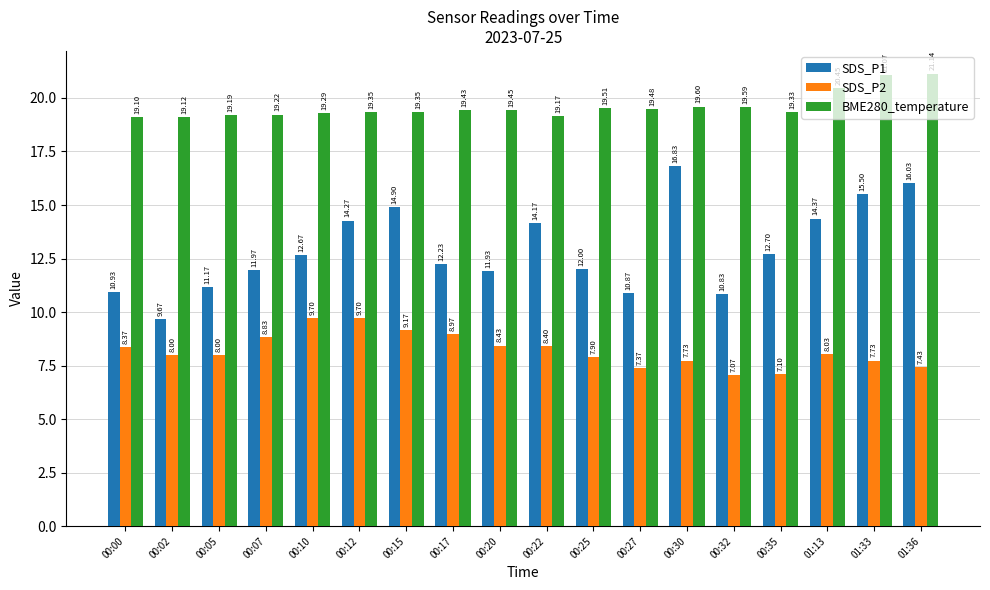

At 00:22, list the series in order from smallest to largest.

SDS_P2, SDS_P1, BME280_temperature